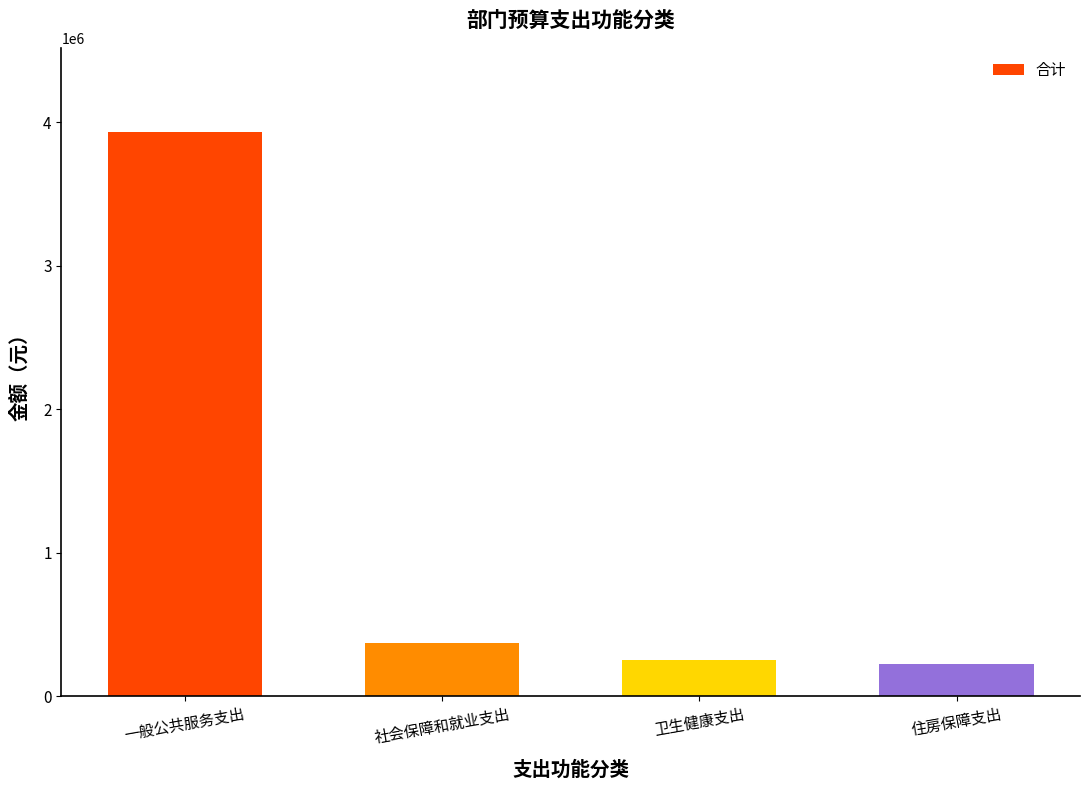

What is the difference between the values at 一般公共服务支出 and 社会保障和就业支出?

3555473.5